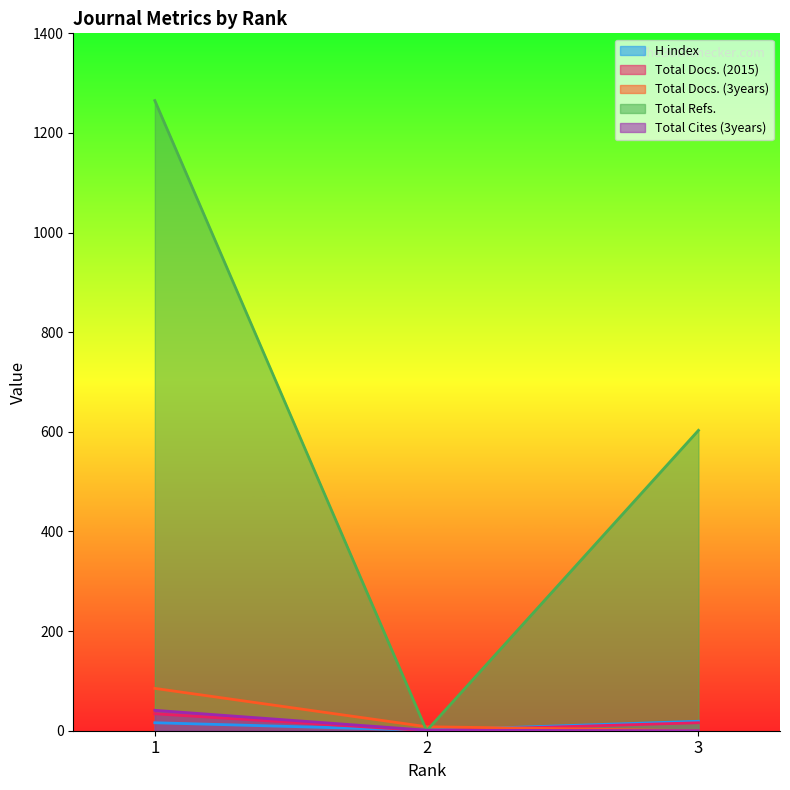

At which label does Total Docs. (3years) first exceed 8?

1